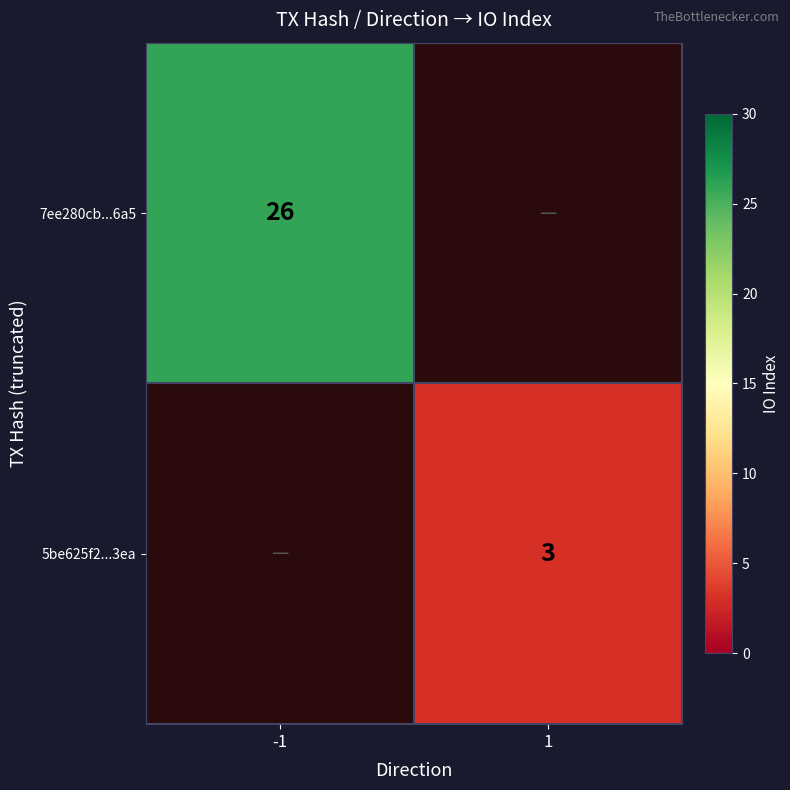

What is the maximum value shown in the chart?

26.0